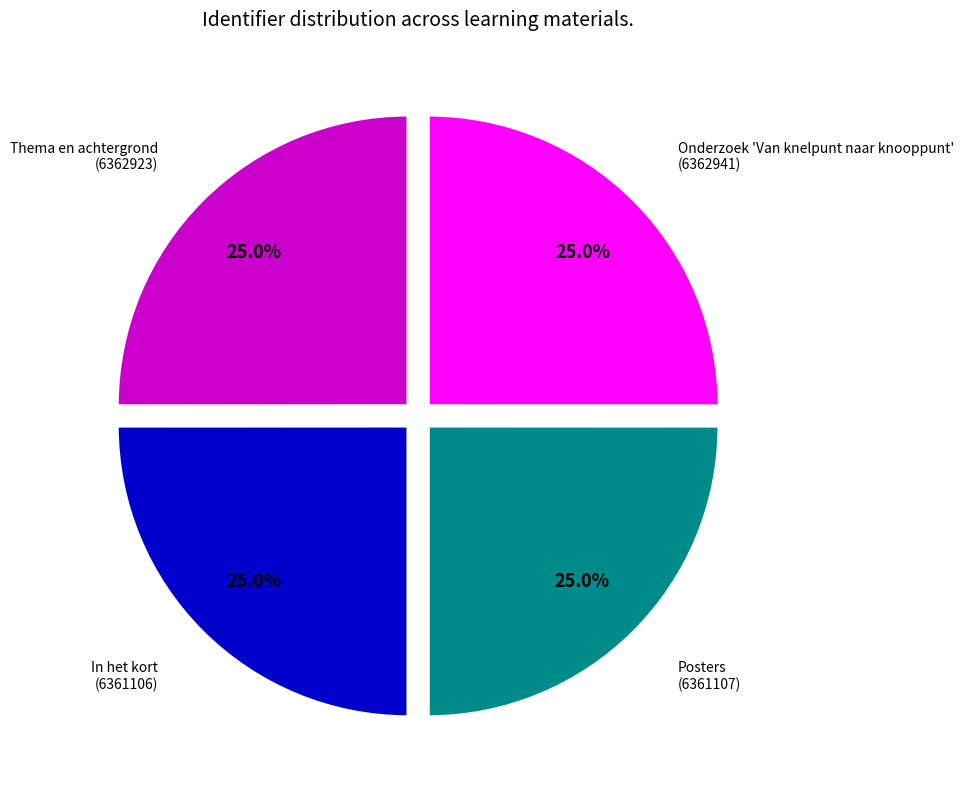

Is there any slice that represents more than half of the pie?

No